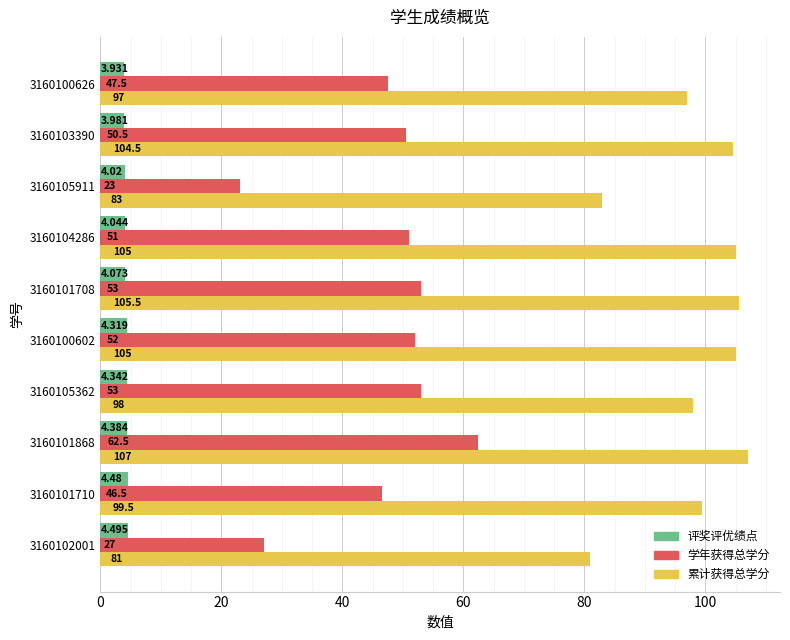

Which series has the widest spread of values?

学年获得总学分